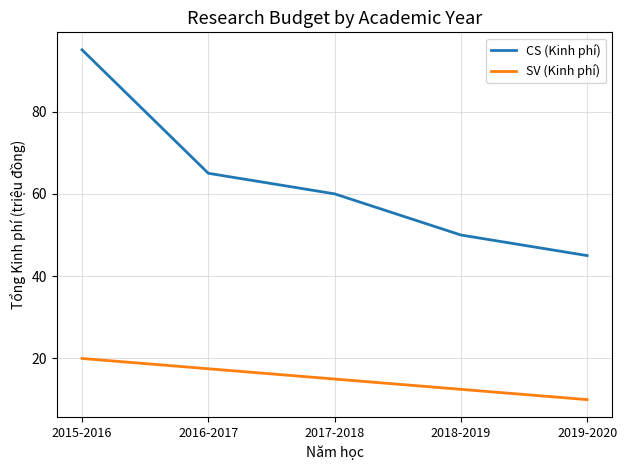

What is the spread (max minus min) of values at 2017-2018?

45.0